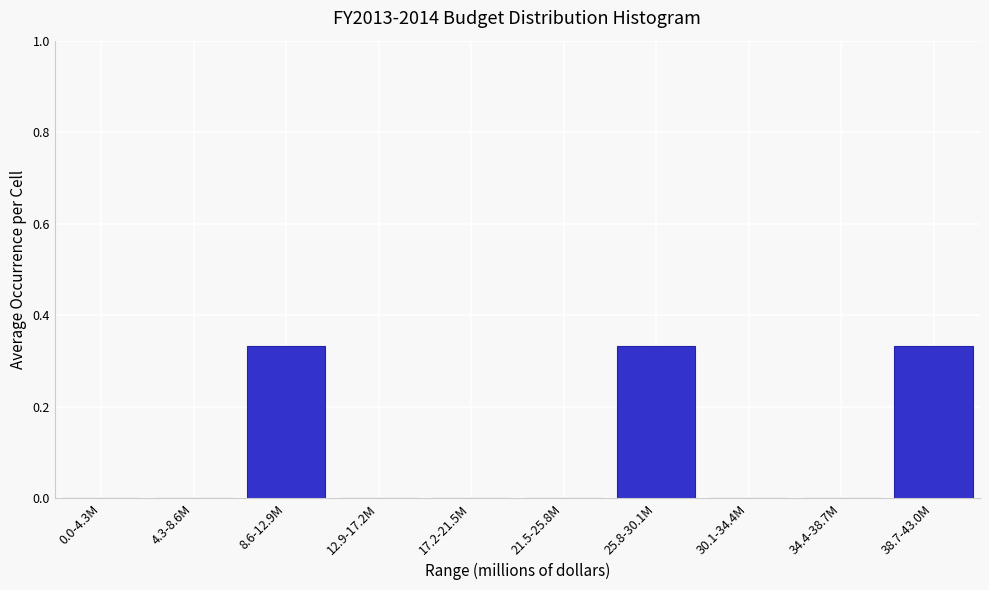

Which has a higher value, 17.2-21.5M or 25.8-30.1M?

25.8-30.1M